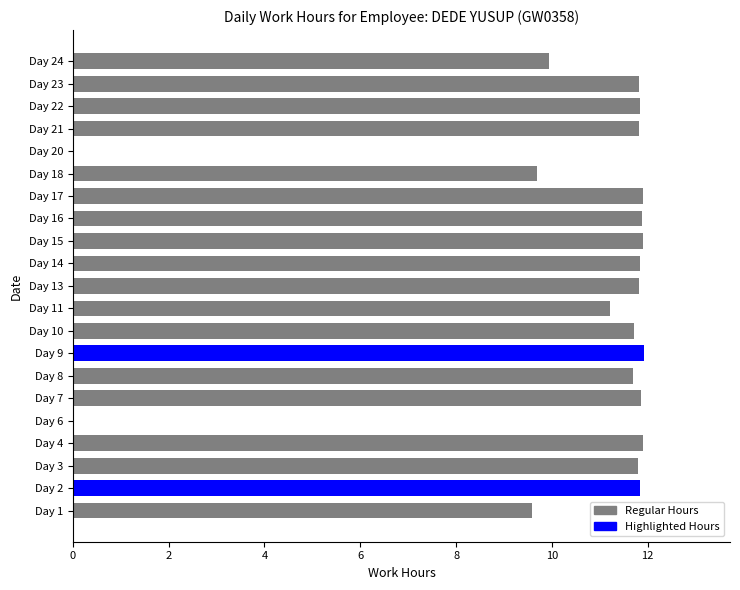

What is the maximum value shown in the chart?

11.9